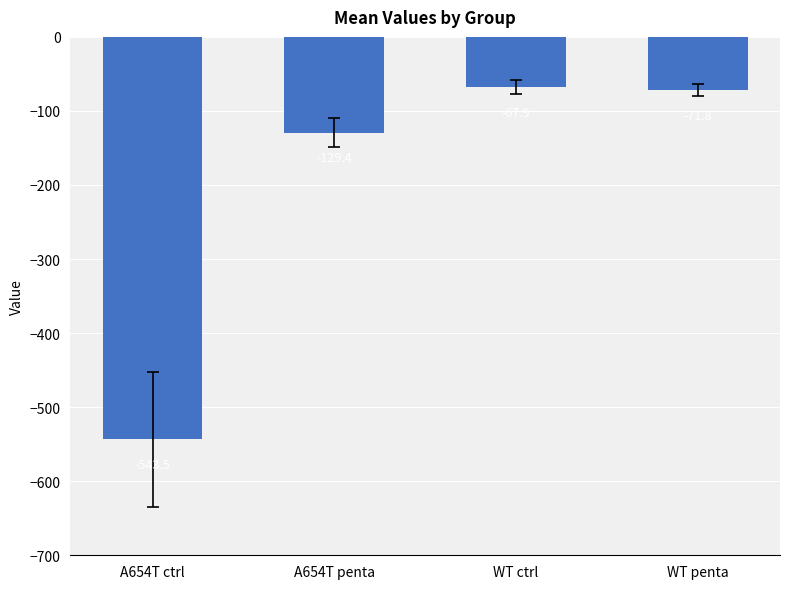

Reading right to left, list all the values displayed in this chart.

WT penta=-71.8	WT ctrl=-67.9	A654T penta=-129.4	A654T ctrl=-543.5